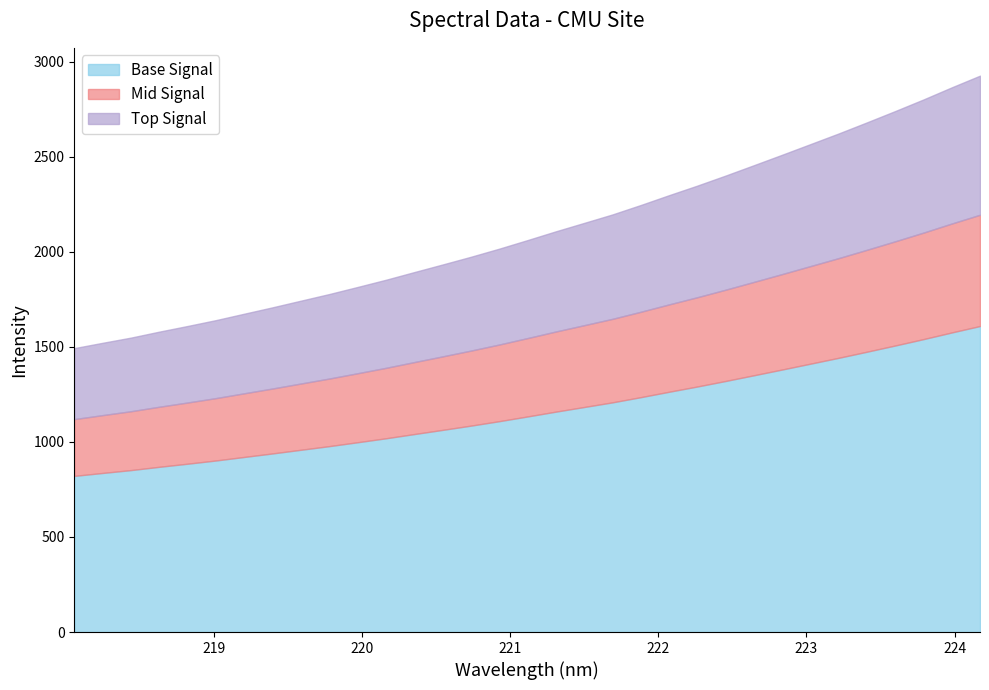

What is the lowest value of the Base Signal series?

821.4